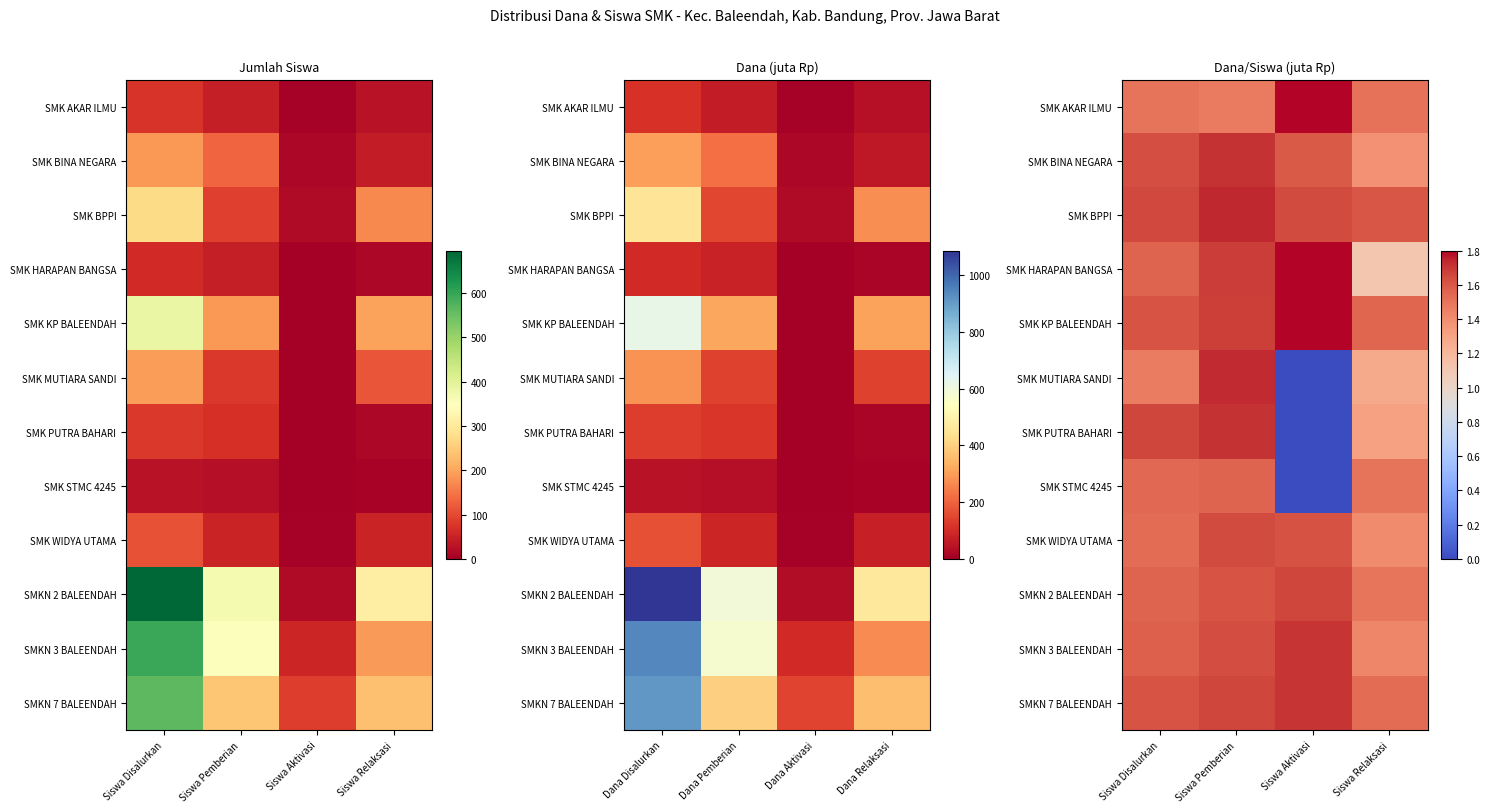

Count the SMK WIDYA UTAMA values in the range 1 to 2.

4